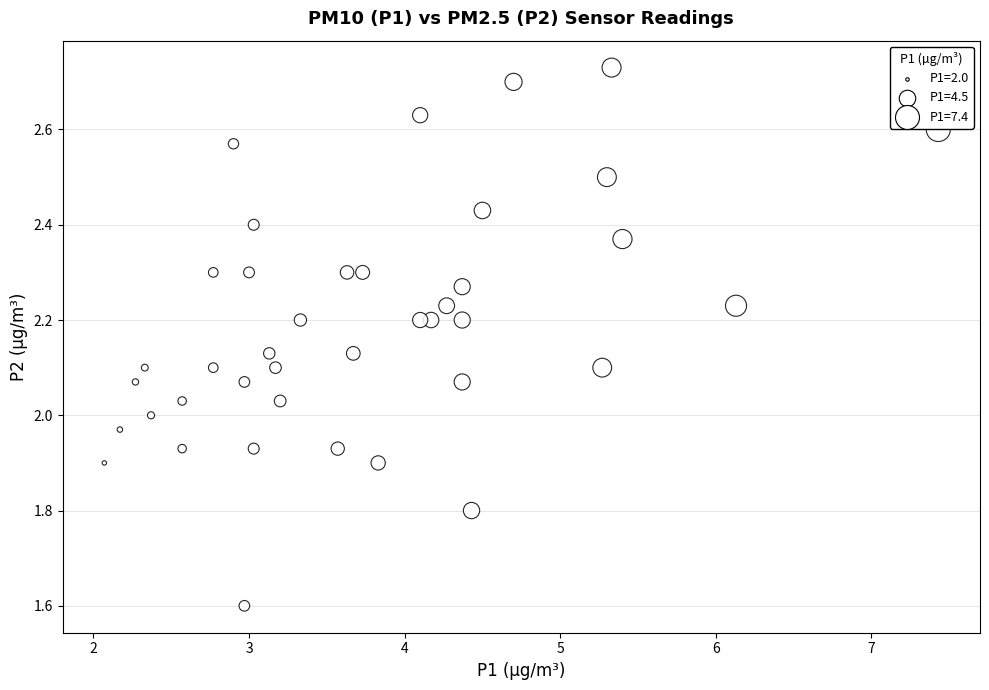

What is the range of Y values (max minus min)?

1.1